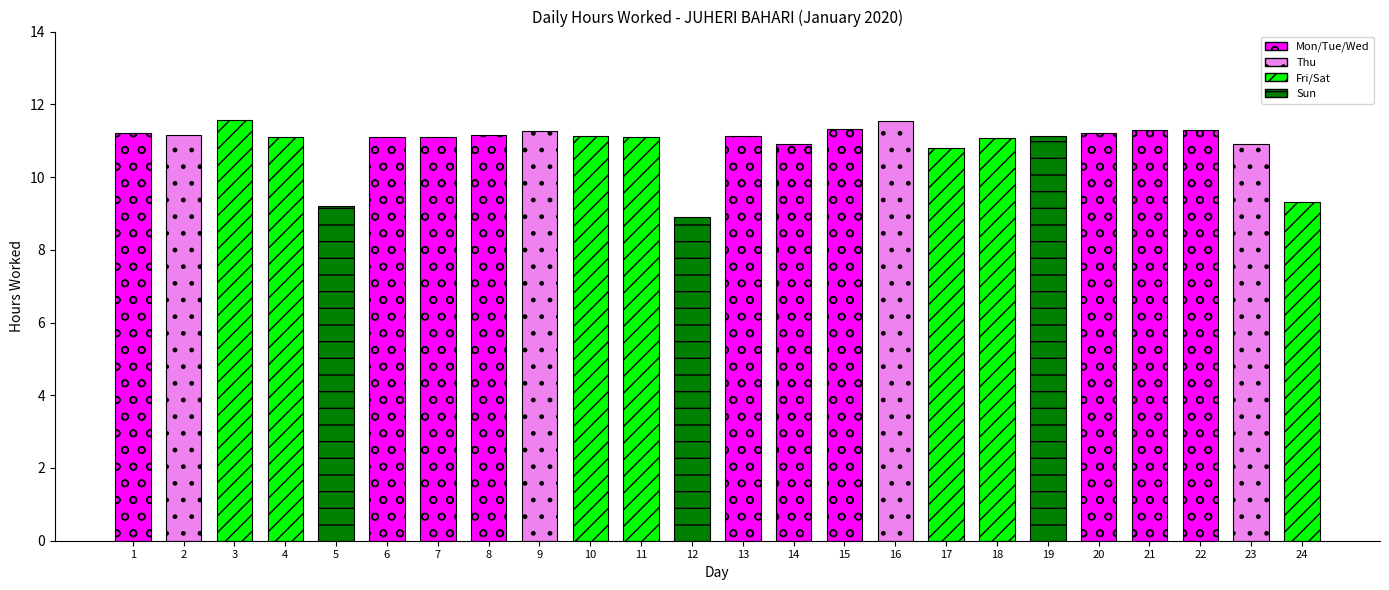

True or false: the data shows 10.9 at 14.

True